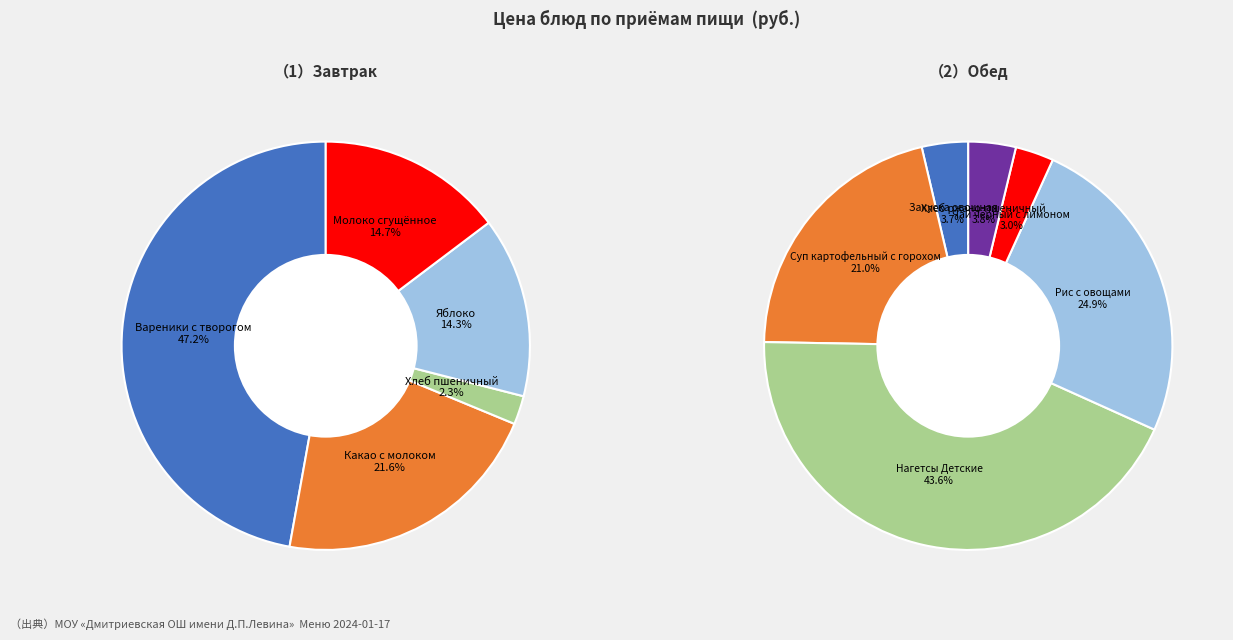

True or false: Какао с молоком accounts for 22% of the total.

True